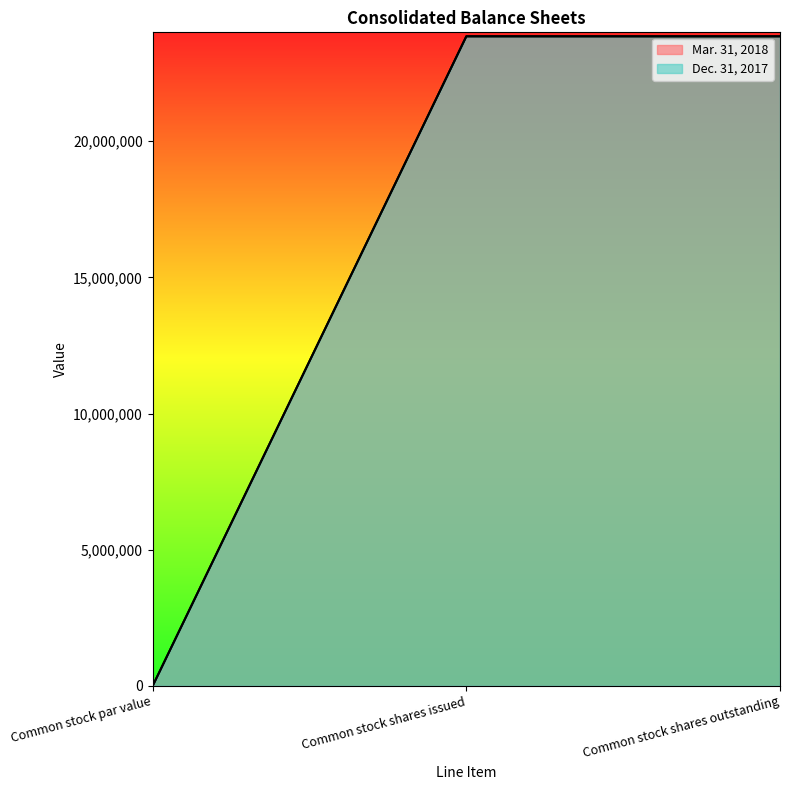

At which category does the chart reach its peak across all series?

Common stock shares issued